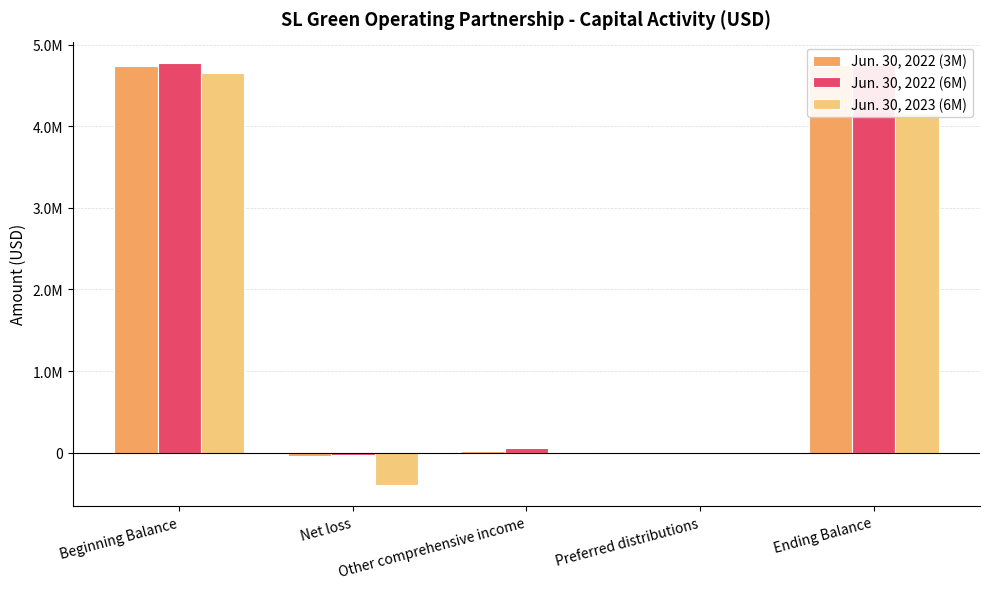

How many distinct data groups are displayed?

3